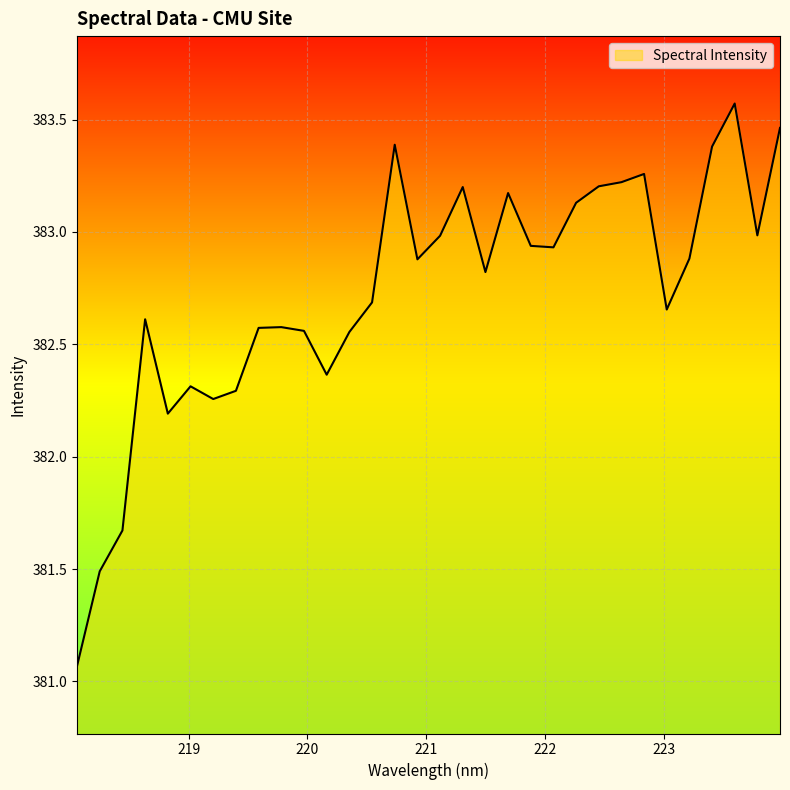

How many lines are shown in the chart?

1